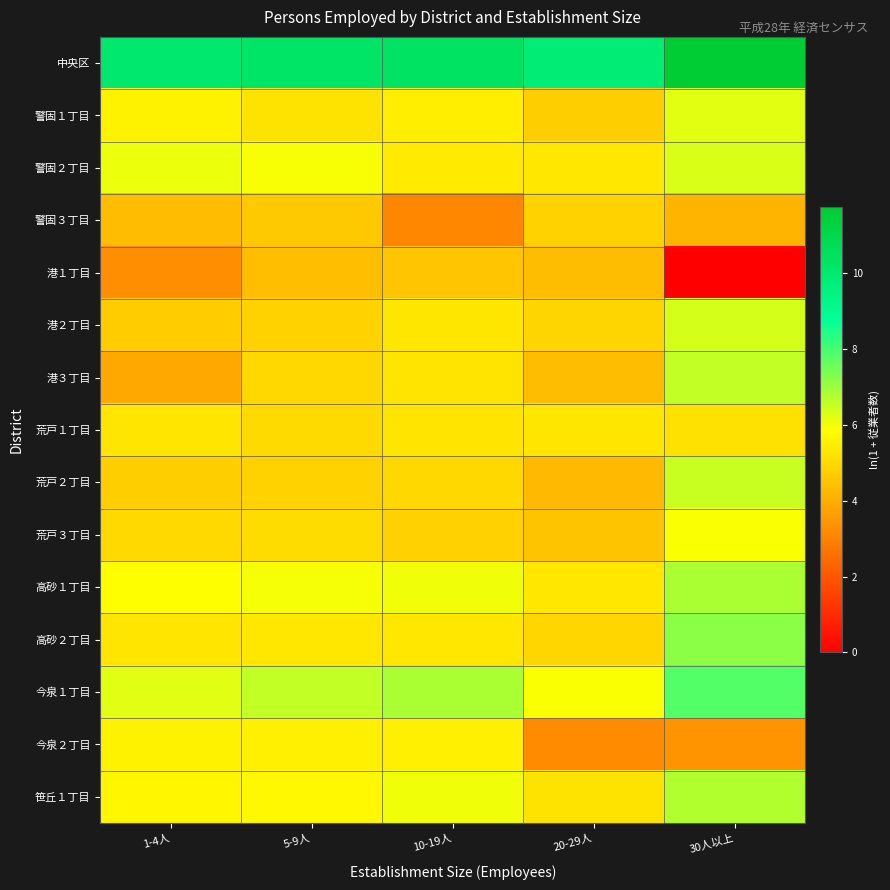

How many series are shown in this chart?

15